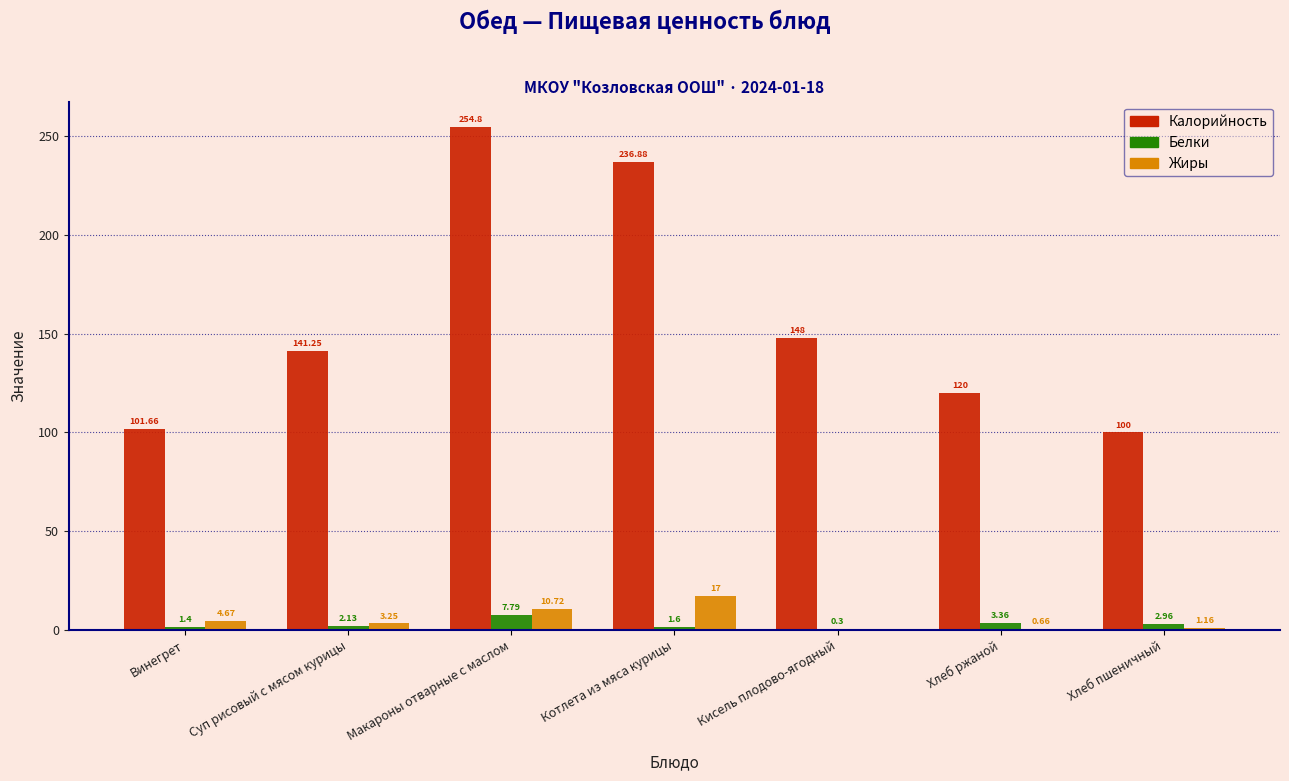

At which category does the chart reach its peak across all series?

Макароны отварные с маслом